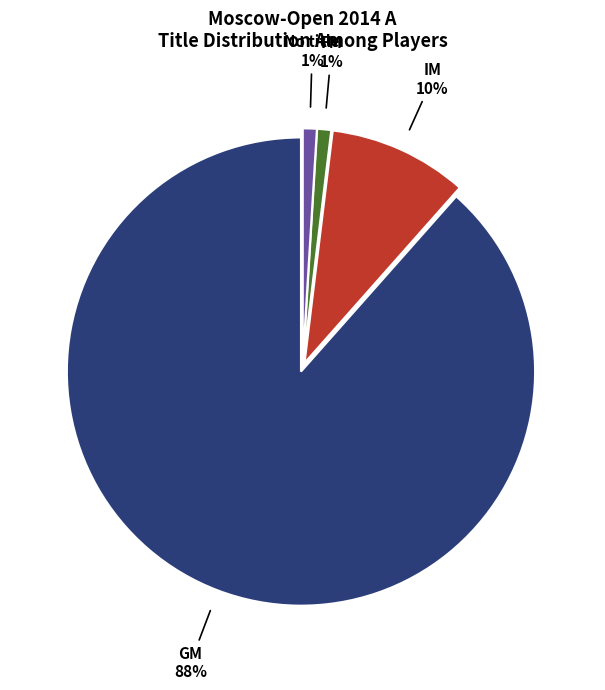

How many slices are in this pie chart?

4